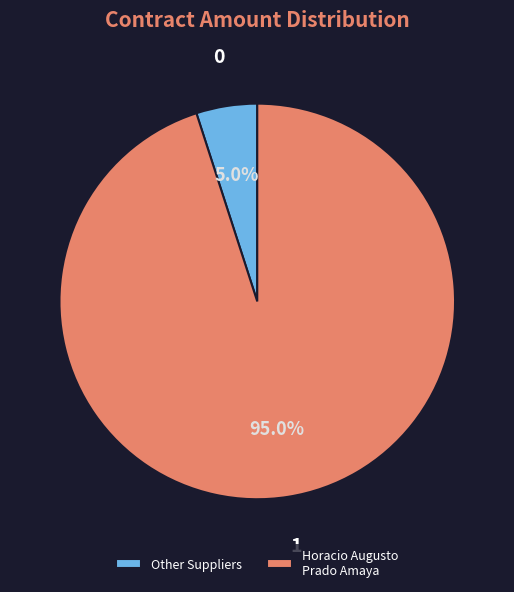

True or false: Horacio Augusto Prado Amaya accounts for 95% of the total.

True